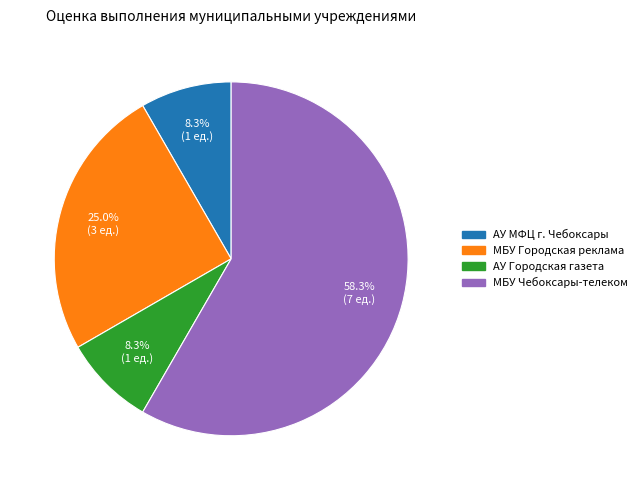

True or false: АУ МФЦ г. Чебоксары accounts for 8% of the total.

True